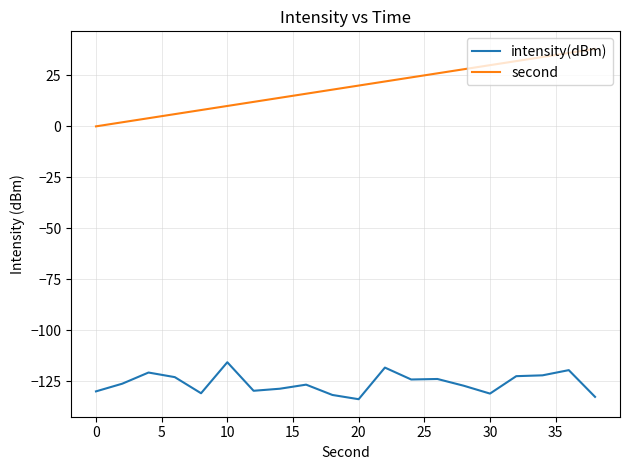

What is the minimum value shown in the chart?

-133.8